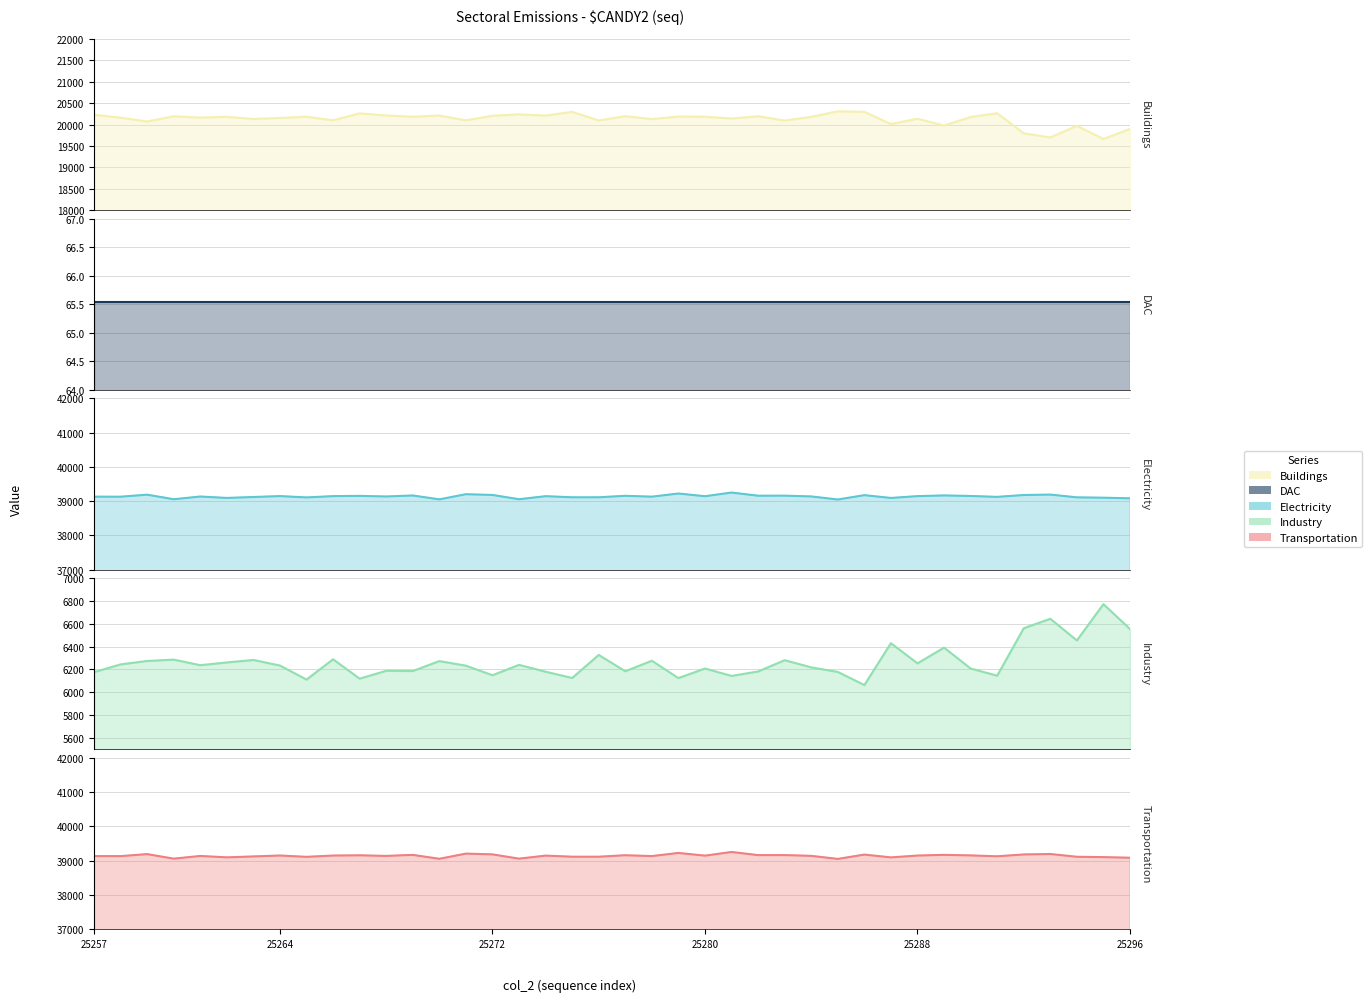

How many data points in Transportation are above 39143?

19